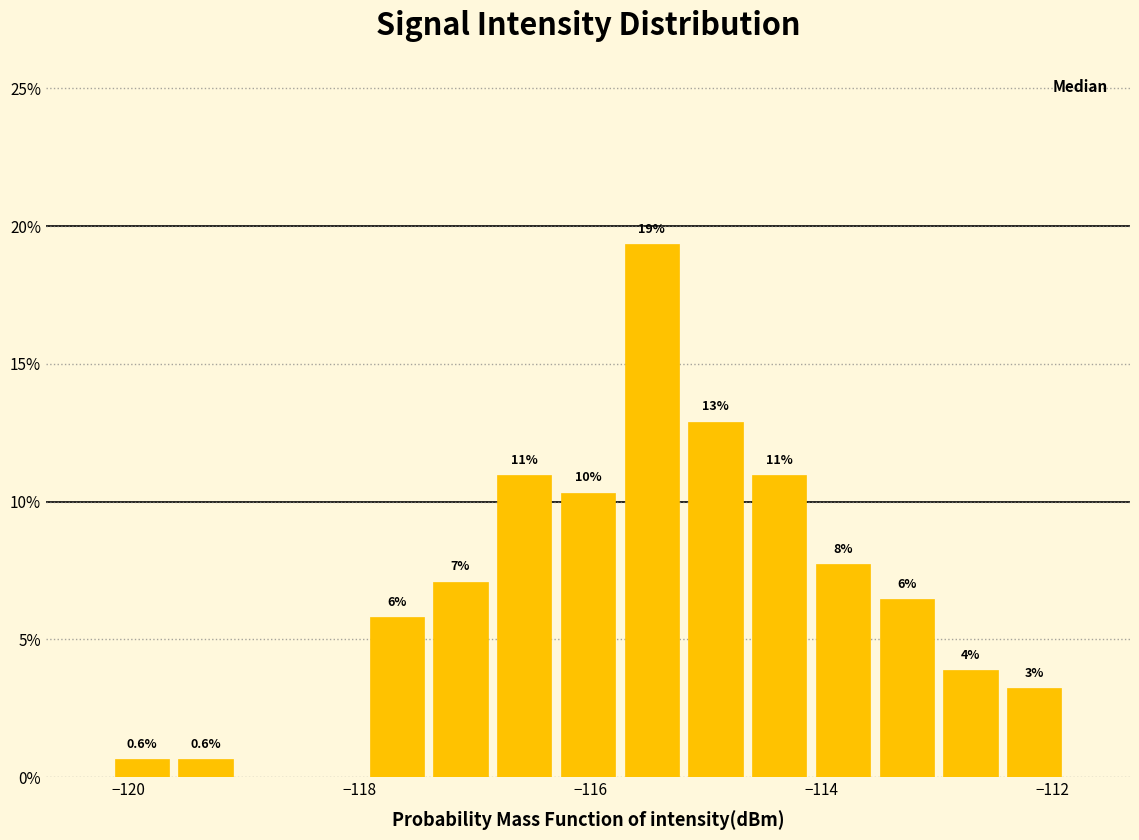

Read against the x-axis, roughly where is the centre of the tallest bar?

-115.4